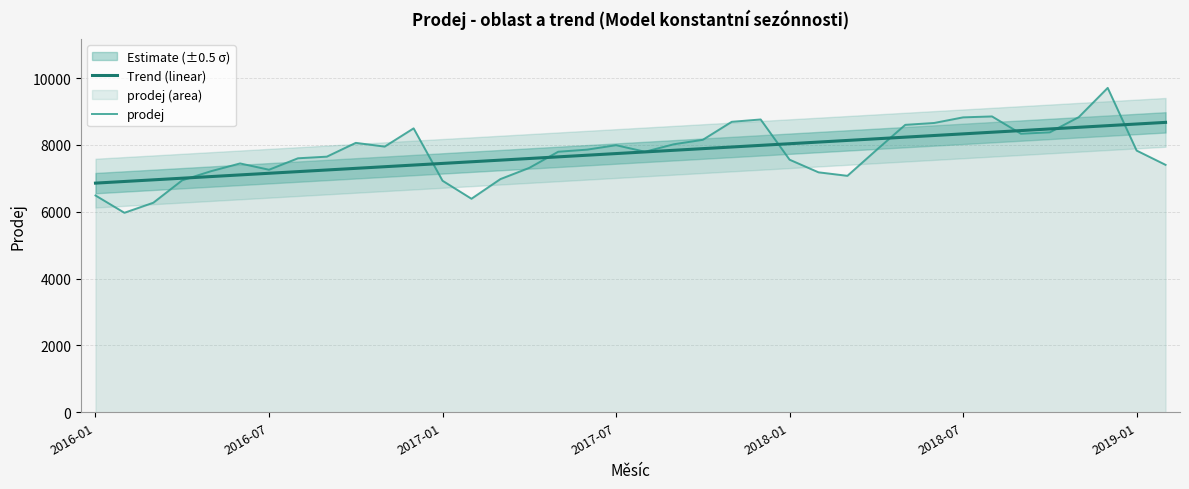

List the series in order of their overall mean, lowest first.

prodej, Trend (linear)